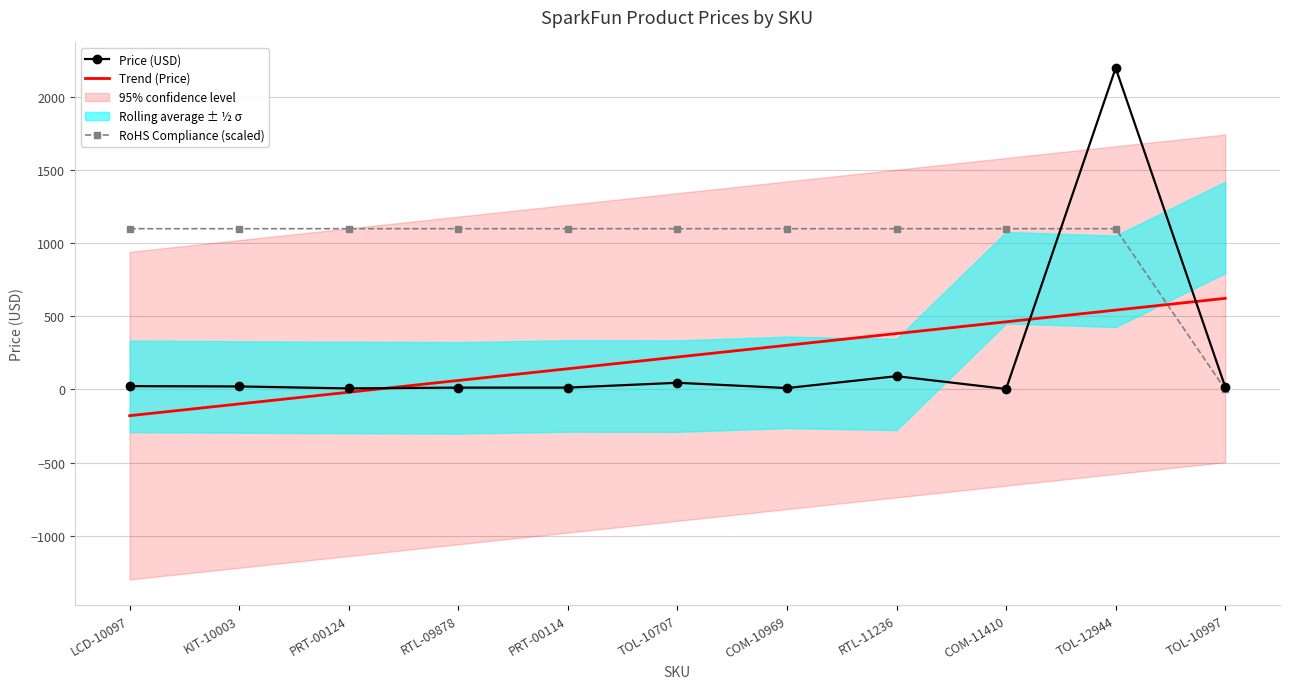

Is this an area chart (filled region under the line)?

No